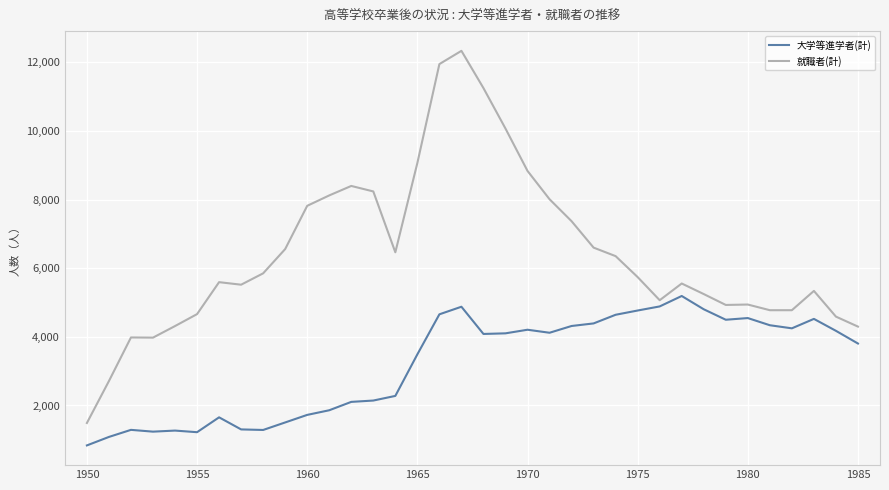

True or false: 大学等進学者(計) and 就職者(計) cross at least once.

False